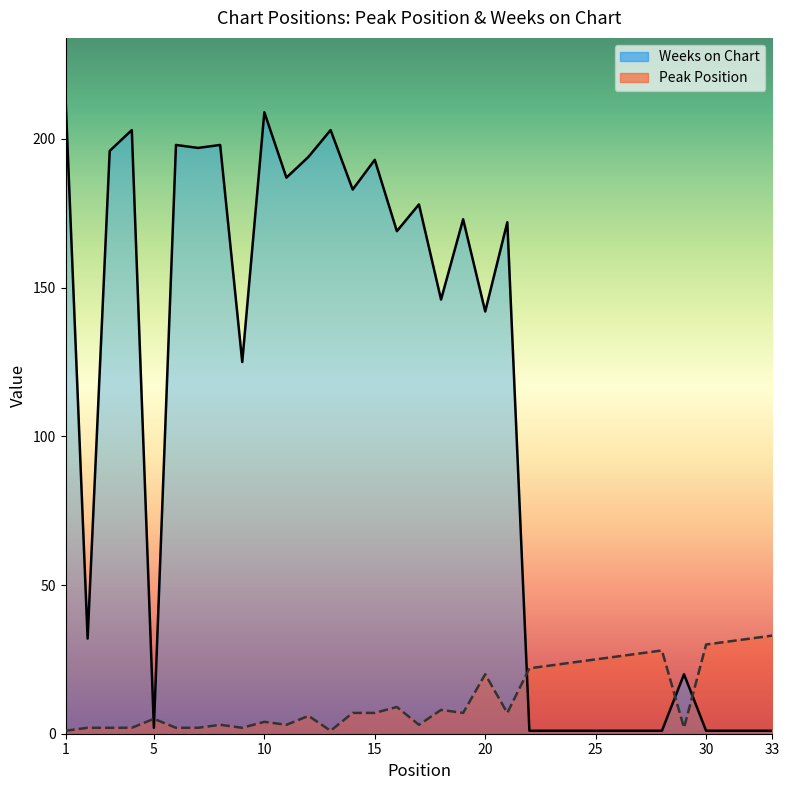

What is the average value of the Weeks on Chart series?

107